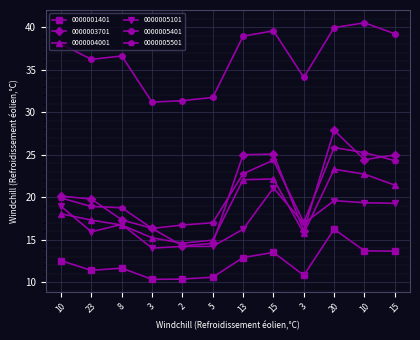

How many intersections are there between 0000005501 and 0000003701?

8